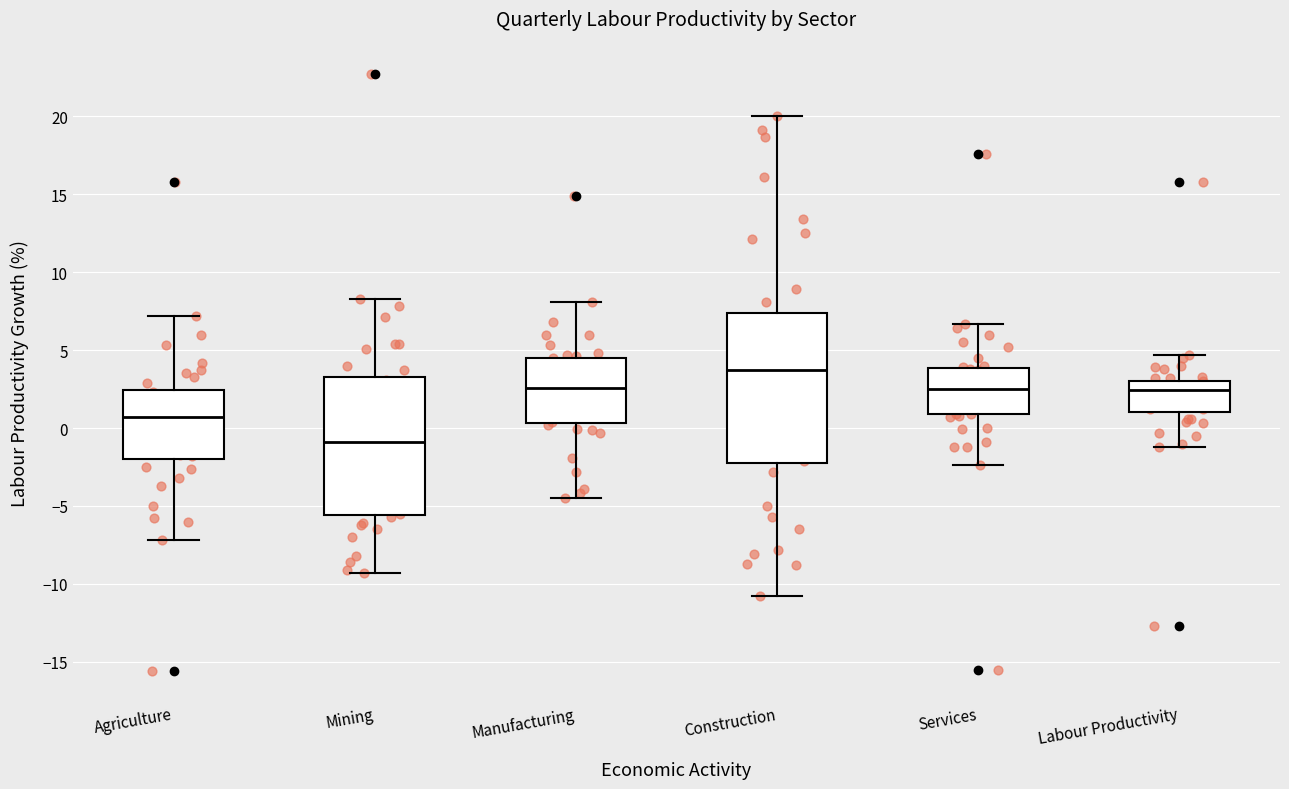

Which box has the lowest median line?

Mining